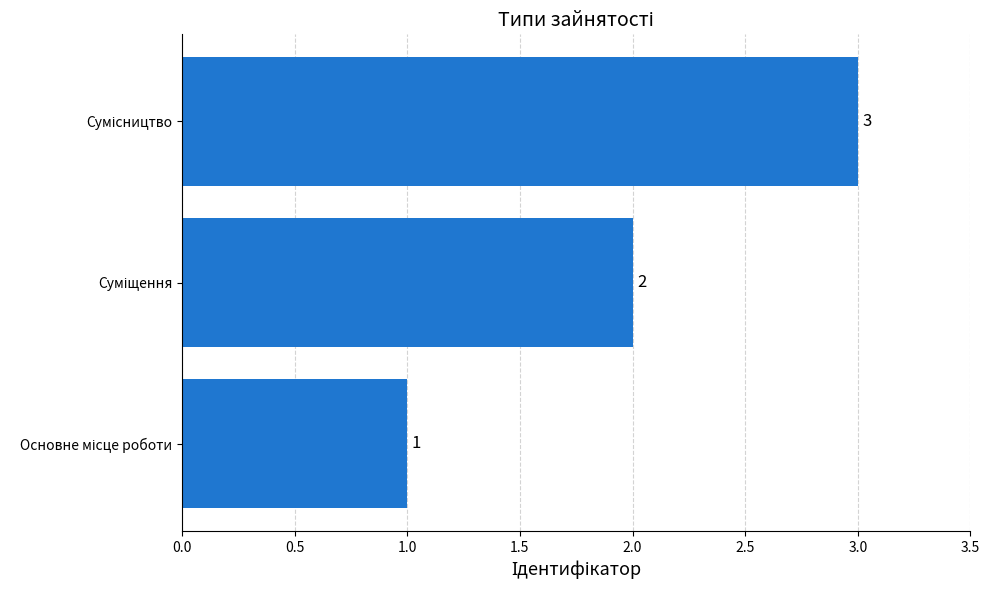

What is the minimum value shown in the chart?

1